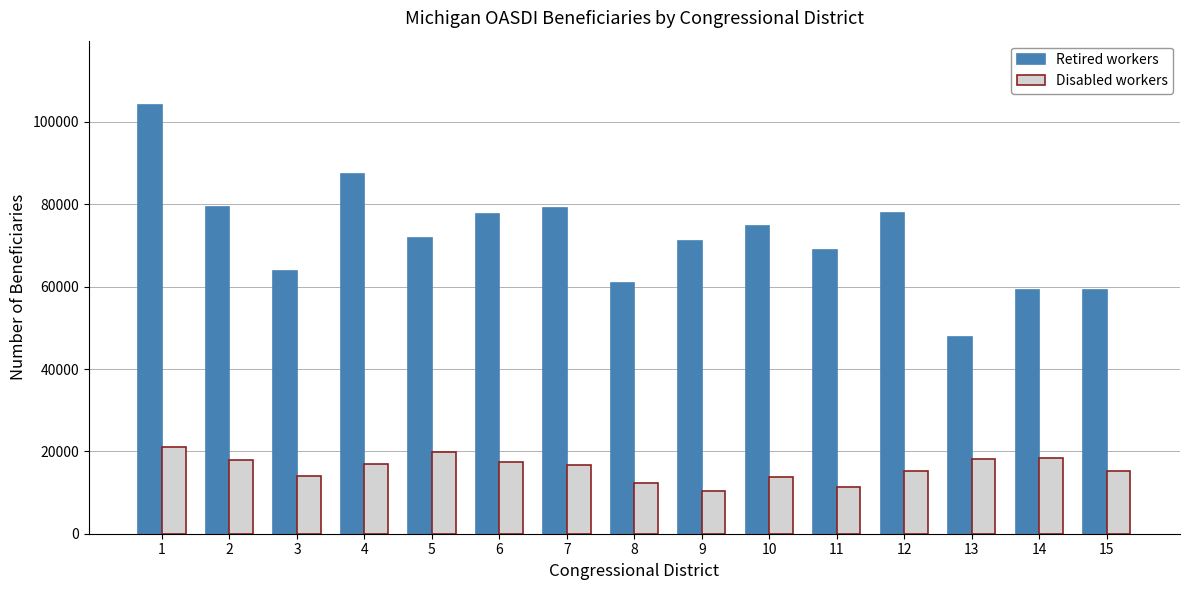

How many data points in Disabled workers are less than 16776?

7